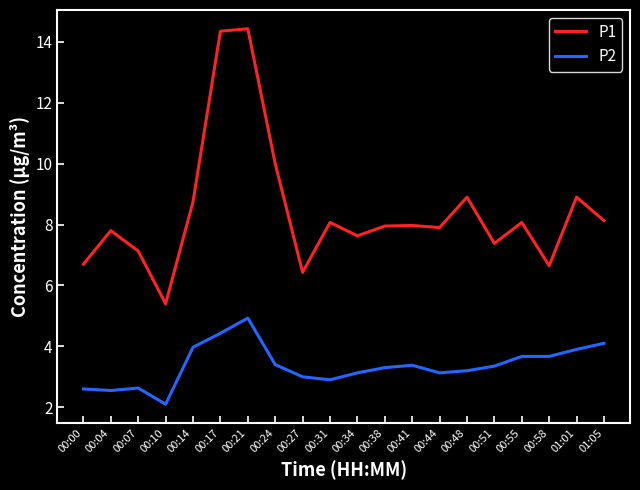

List the series in order of their overall mean, highest first.

P1, P2